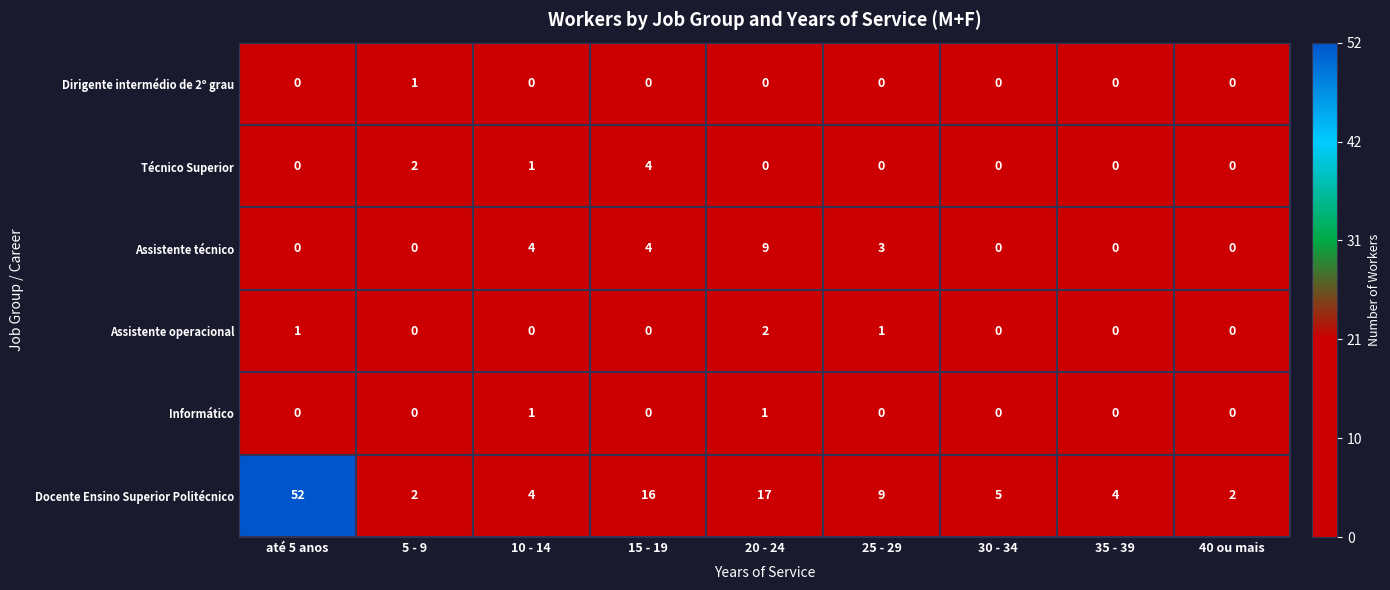

What is the difference between the second highest and second lowest values in the Docente Ensino Superior Politécnico series?

15